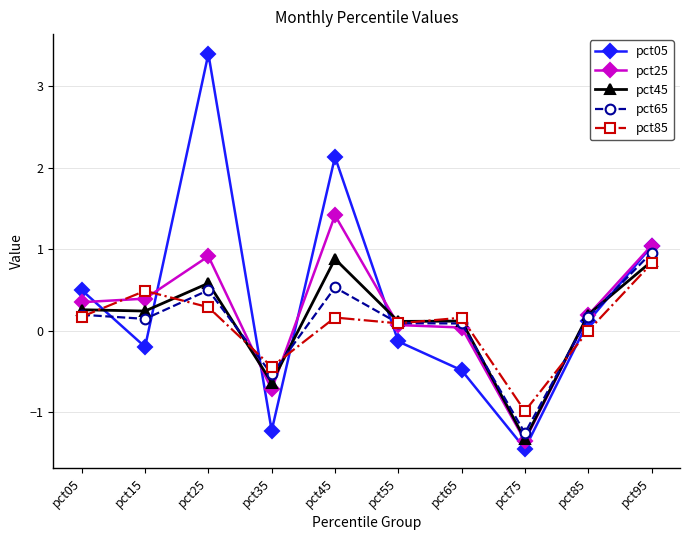

What are all the series names shown in the legend?

pct05, pct25, pct45, pct65, pct85